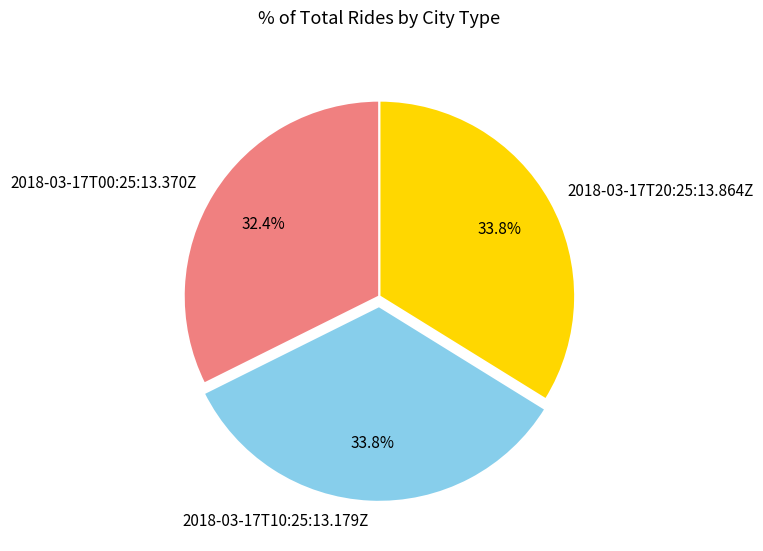

Which category has the smallest portion of the pie?

2018-03-17T00:25:13.370Z